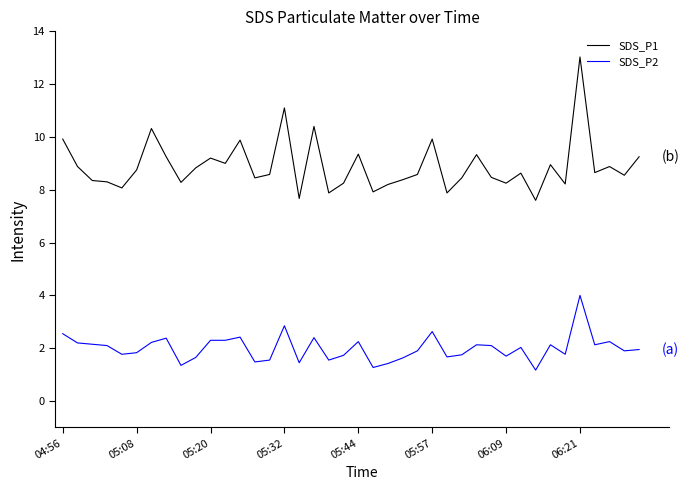

What is the greatest value displayed?

13.0